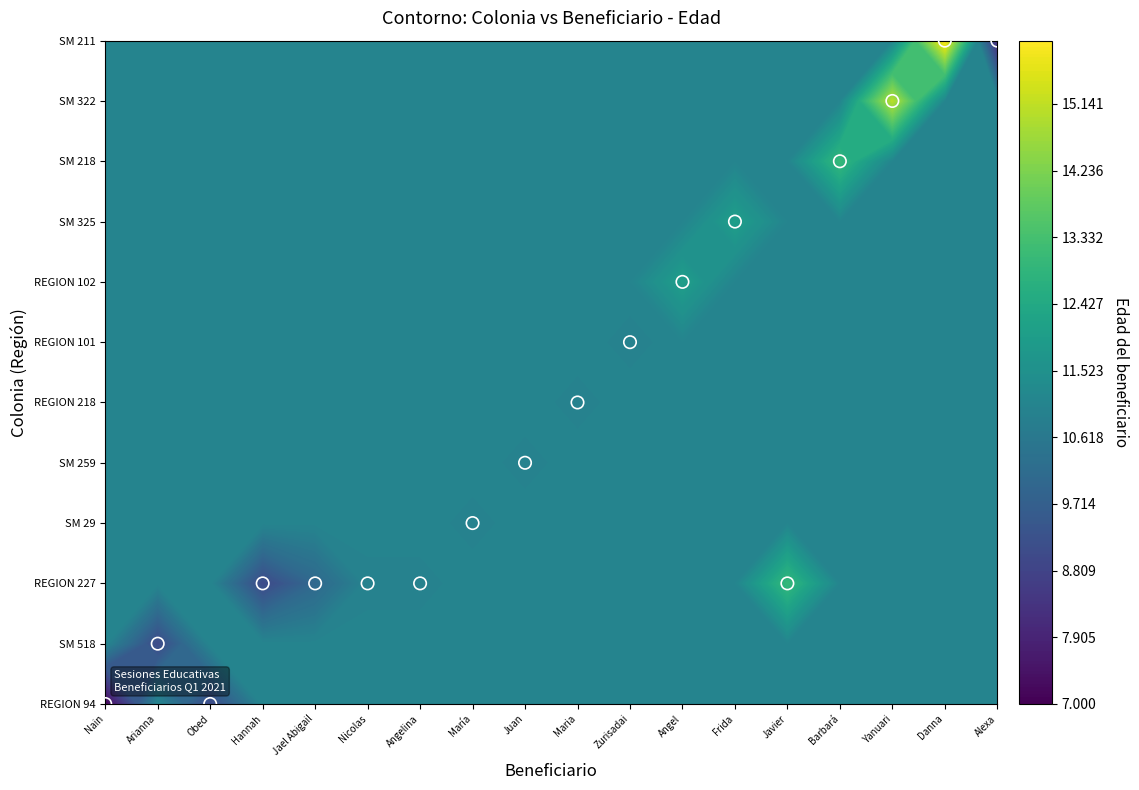

Read the 7 value at 10.

11